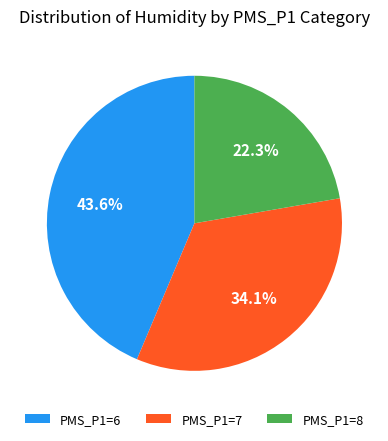

Combined, do PMS_P1=8 and PMS_P1=6 account for over 50%?

Yes